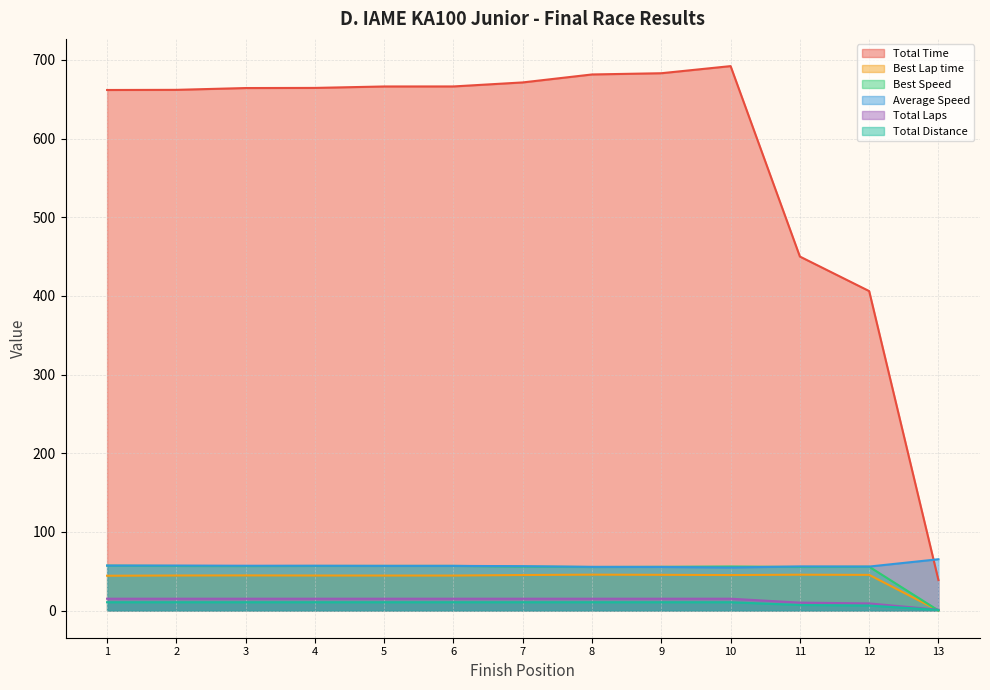

Where do Best Speed and Total Distance first cross each other?

12 and 13